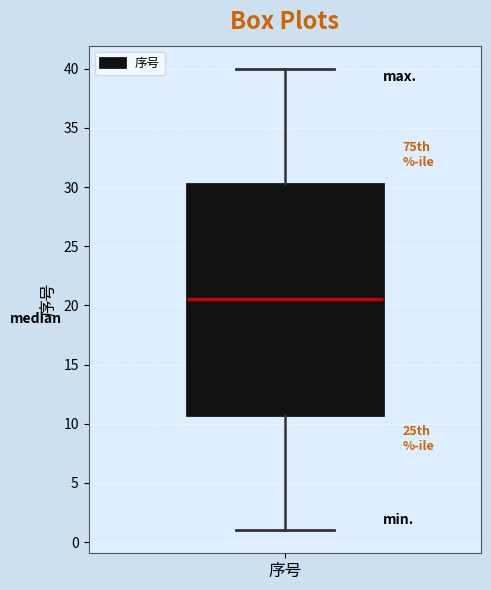

Where does the lower whisker of the box for 序号 end on the y-axis? The values are not printed on the chart, so give them approximately, as read against the axis.

1.0